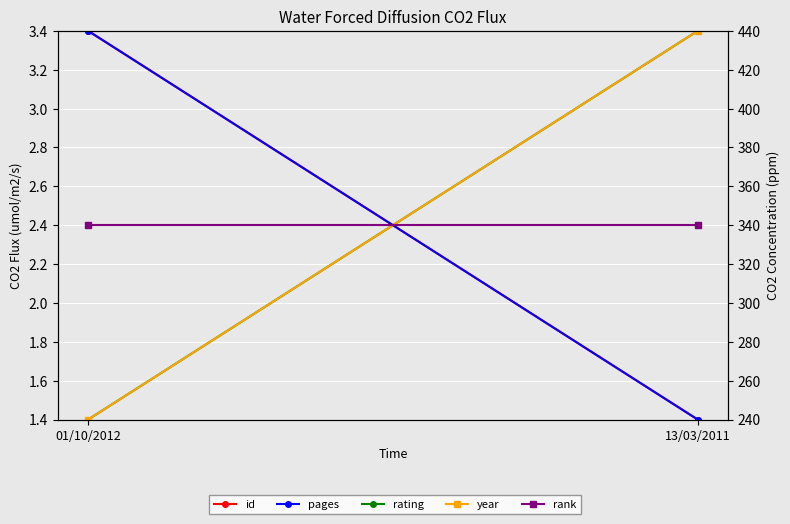

What is the difference between the year values at 01/10/2012 and 13/03/2011?

200.0